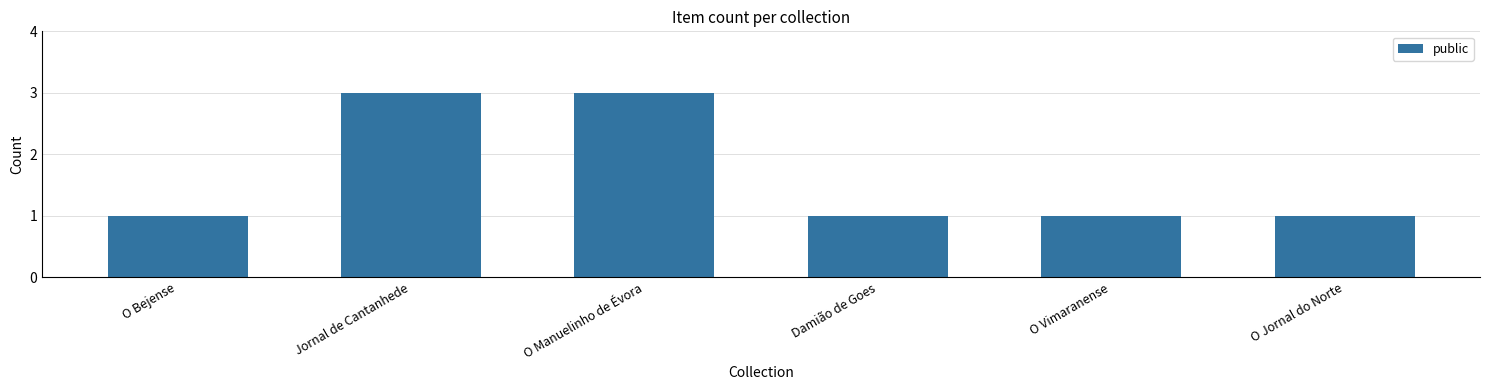

Count the number of categories in the chart.

6